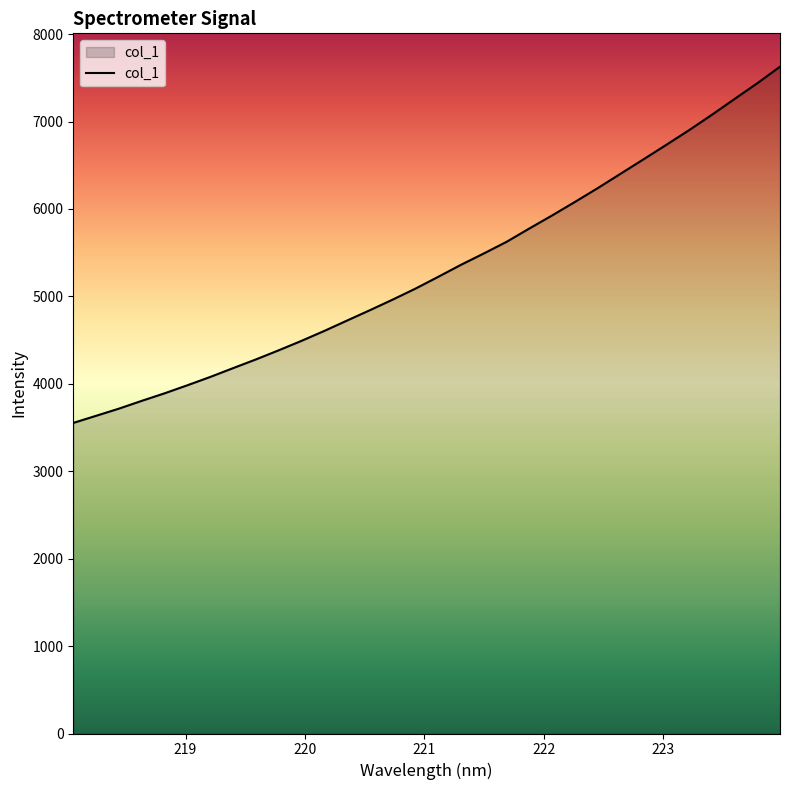

What is the maximum value shown in the chart?

7627.2